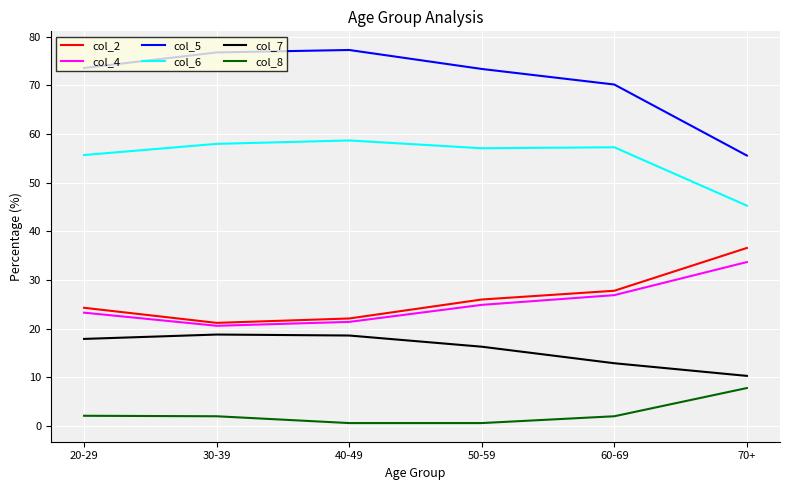

Which series has the largest total across all categories?

col_5